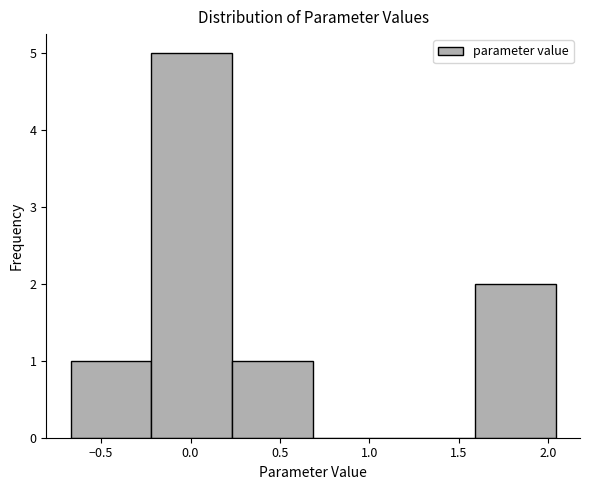

Over which range of the x-axis is the bar tallest?

-0.20 to 0.25